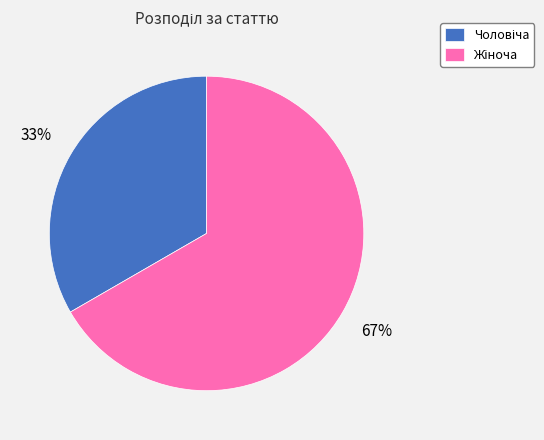

To the nearest percent, what is the average slice percentage?

50%